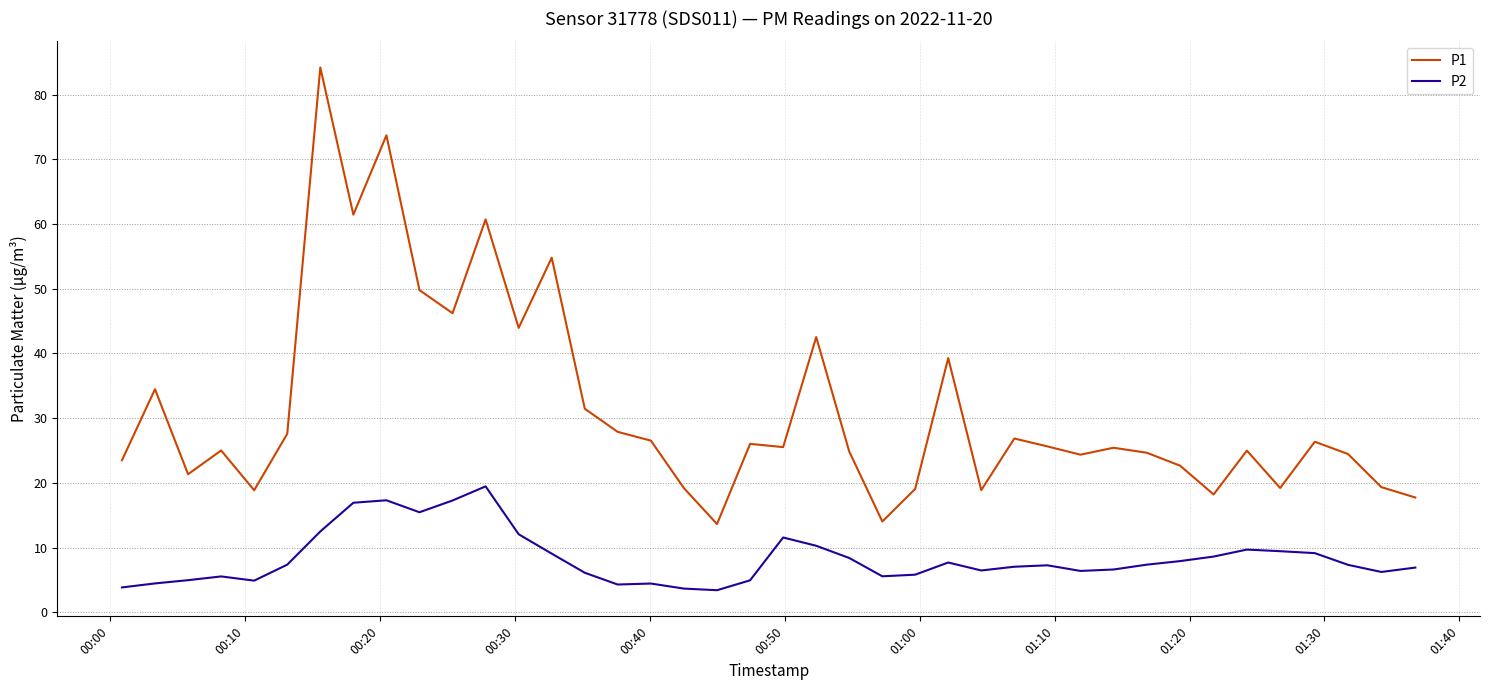

What is the maximum value for P1?

84.2